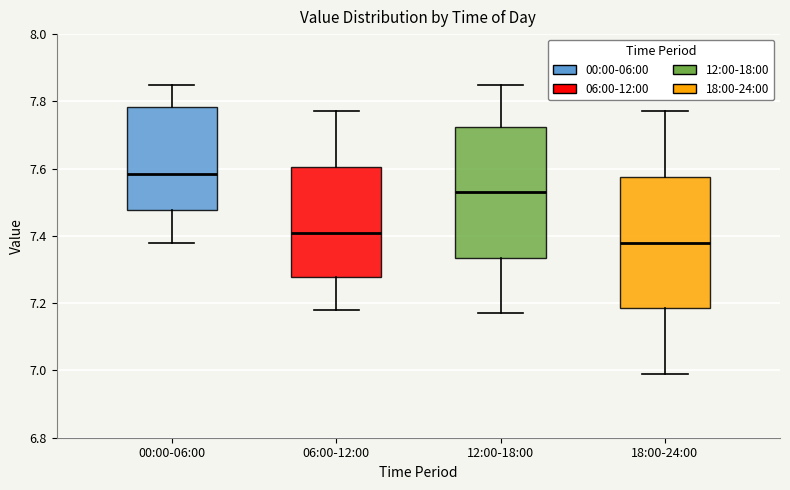

Reading left to right, transcribe this box plot: for each box, give where its median line is, the range the box spans, and where its two whiskers end, as read against the y-axis. The values are not printed on the chart, so give them approximately, as read against the axis.

00:00-06:00: median 7.58, box 7.48 to 7.78, whiskers 7.38 to 7.86
06:00-12:00: median 7.42, box 7.28 to 7.60, whiskers 7.18 to 7.78
12:00-18:00: median 7.54, box 7.34 to 7.72, whiskers 7.18 to 7.86
18:00-24:00: median 7.38, box 7.18 to 7.58, whiskers 7.00 to 7.78